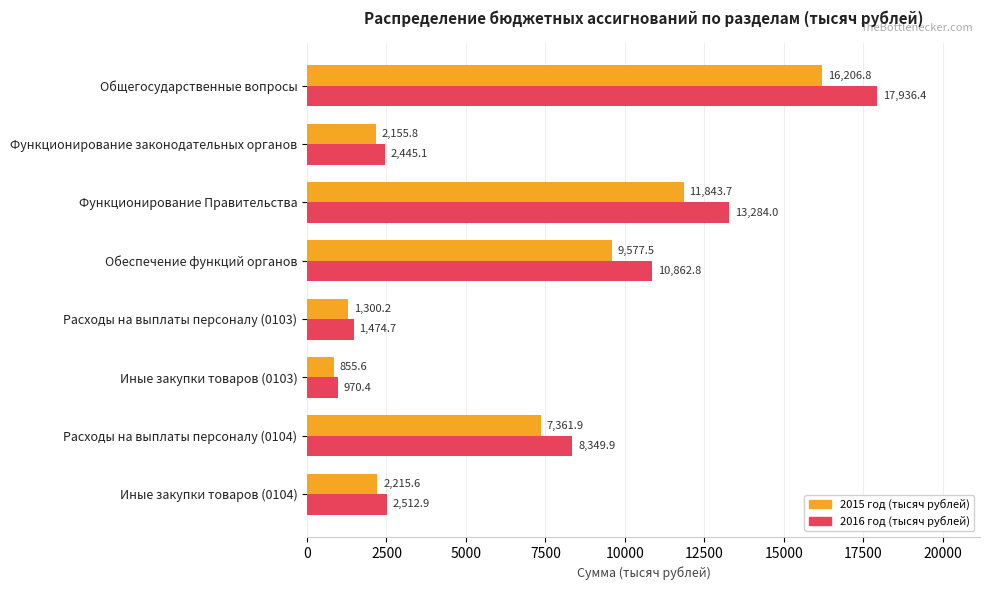

Where is 2016 год (тысяч рублей) nearest to the value 9453?

Расходы на выплаты персоналу (0104)